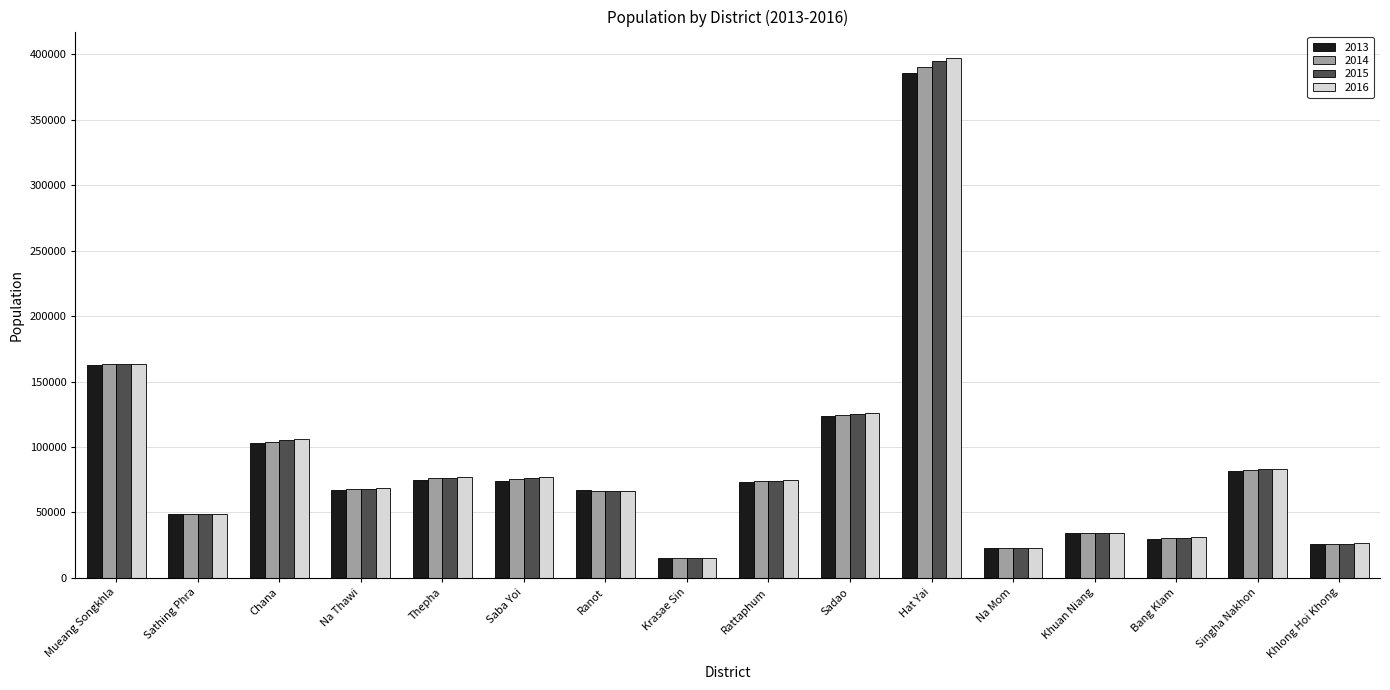

At how many categories does at least one series exceed 57442?

10